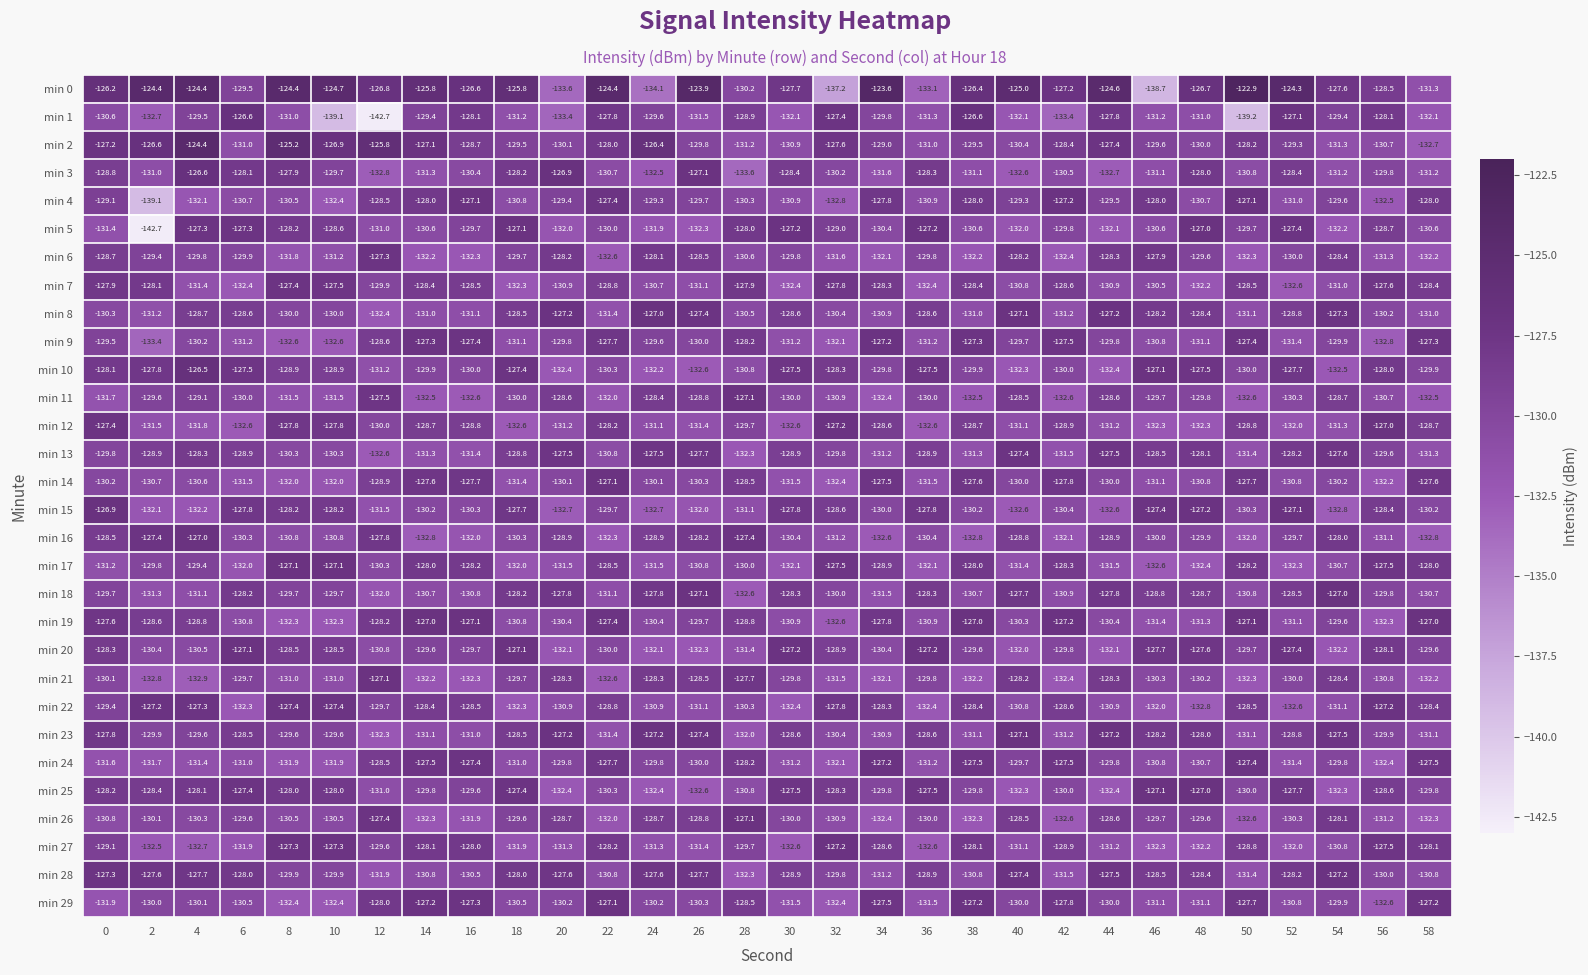

What is the difference between the highest and lowest values at 6?

6.0